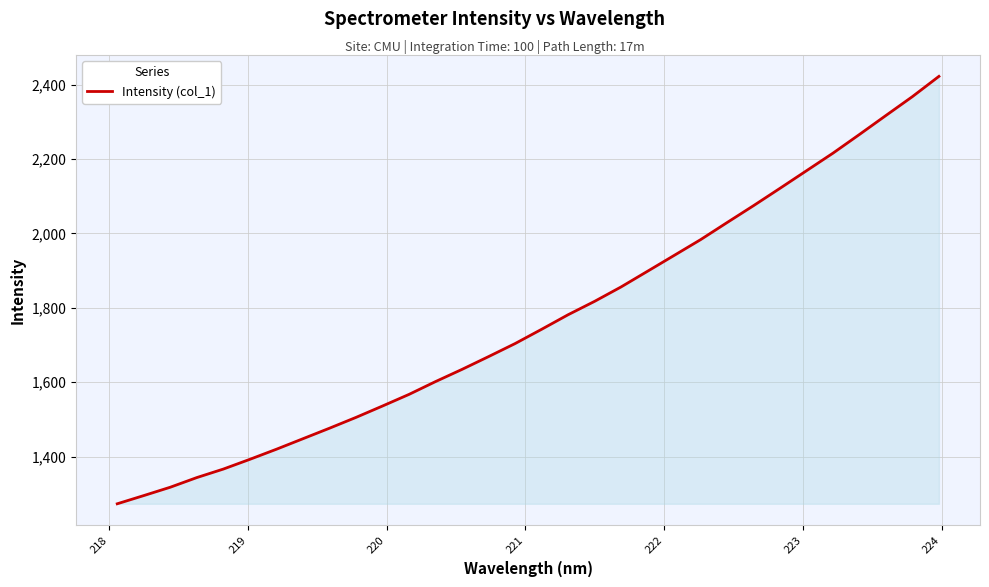

What is the difference between the maximum and minimum values?

1149.2